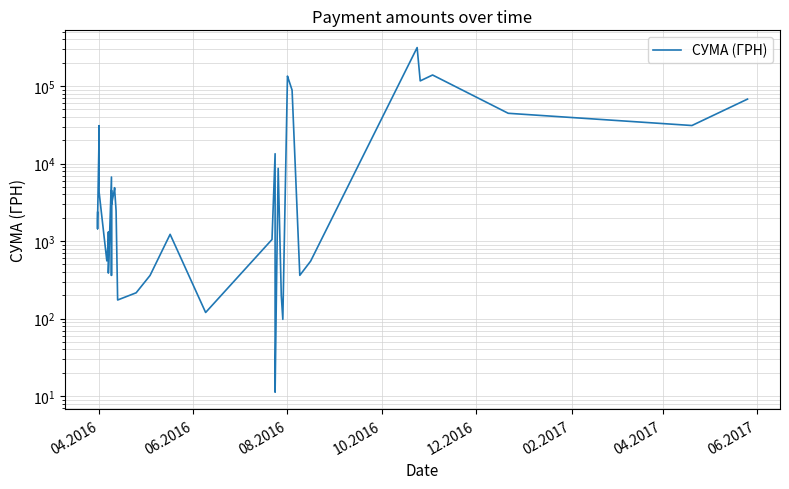

How many data points are less than 2450?

20